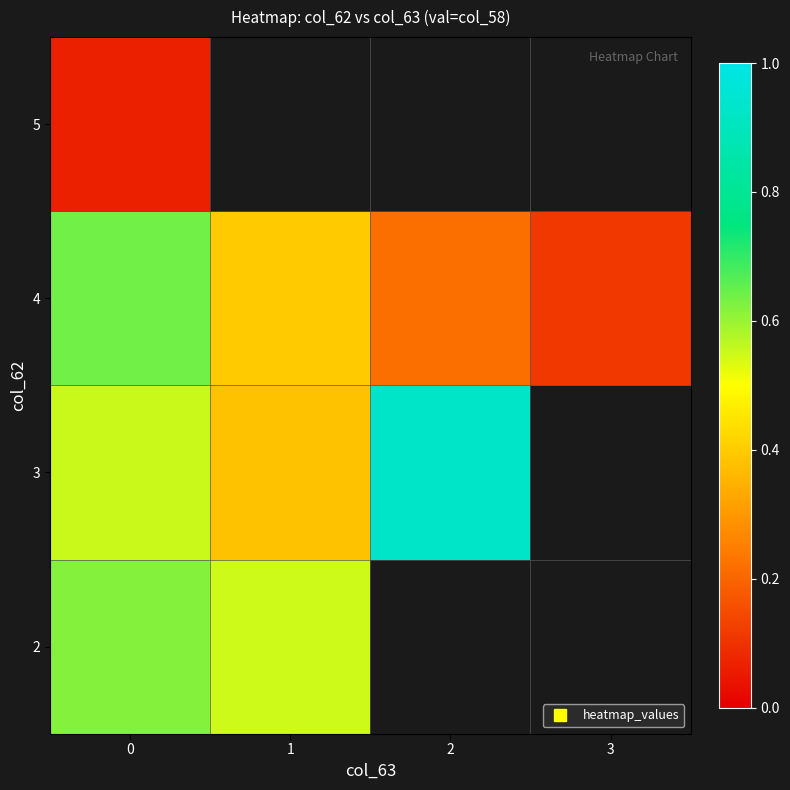

At 0, list the series in order from largest to smallest.

4, 2, 3, 5